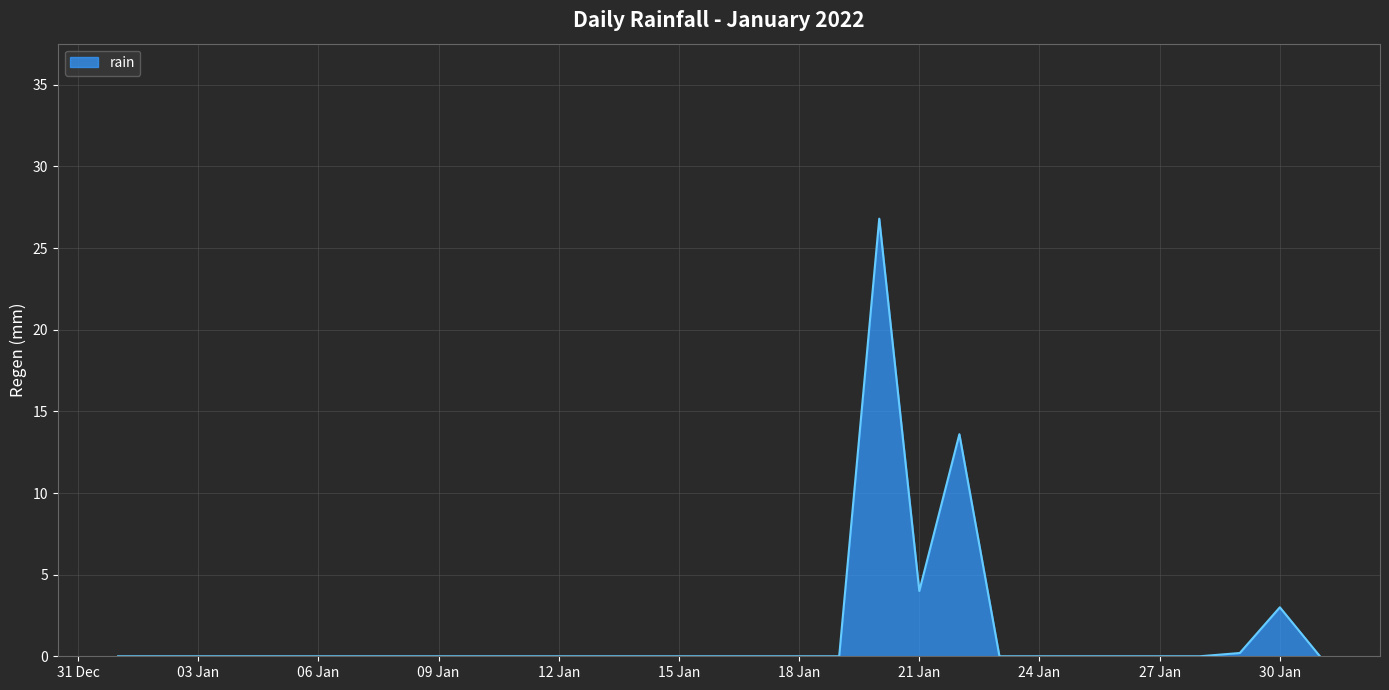

The chart shows a value of 0.0 at 24 Jan. True or false?

True